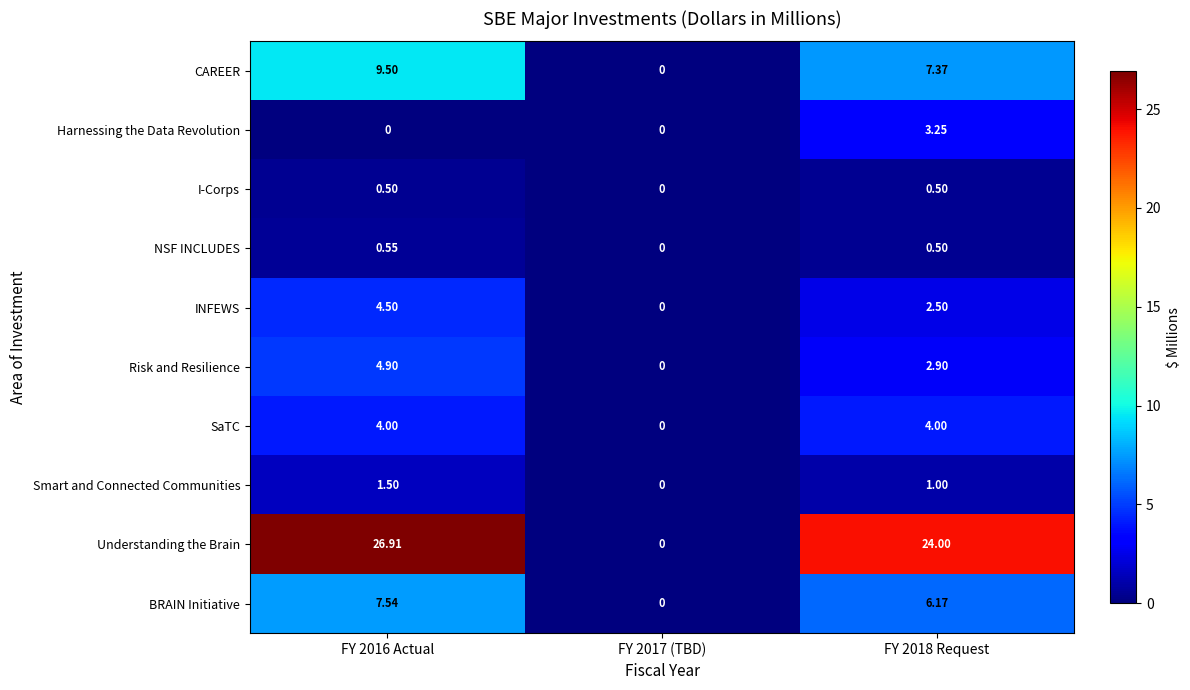

Which category has the highest value across all series?

FY 2016 Actual